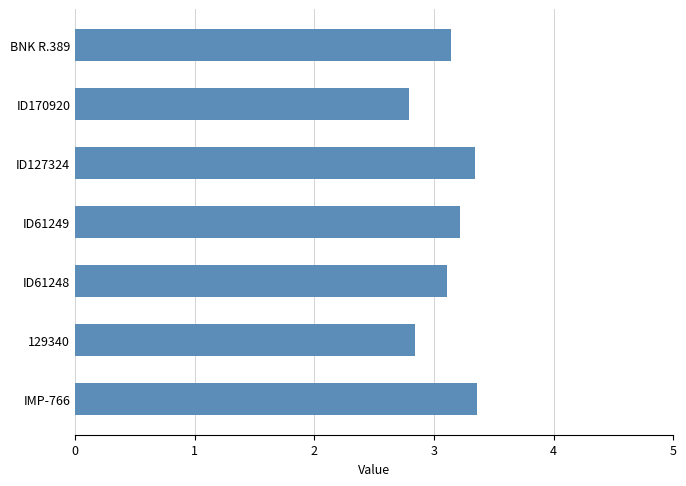

Is it true that the value at IMP-766 is 3.4?

True